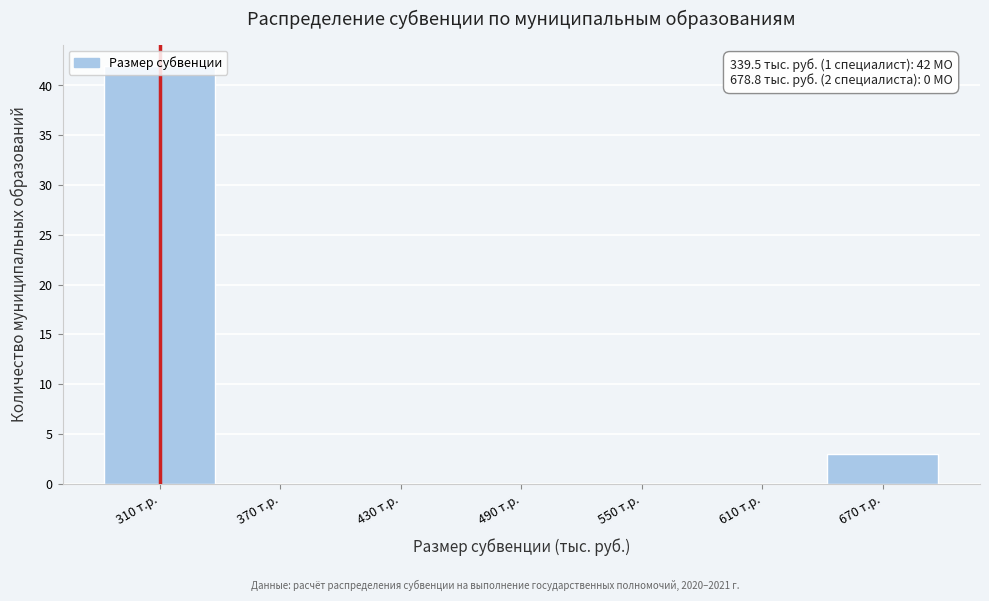

Which range on the x-axis has the tallest bar?

280 to 340